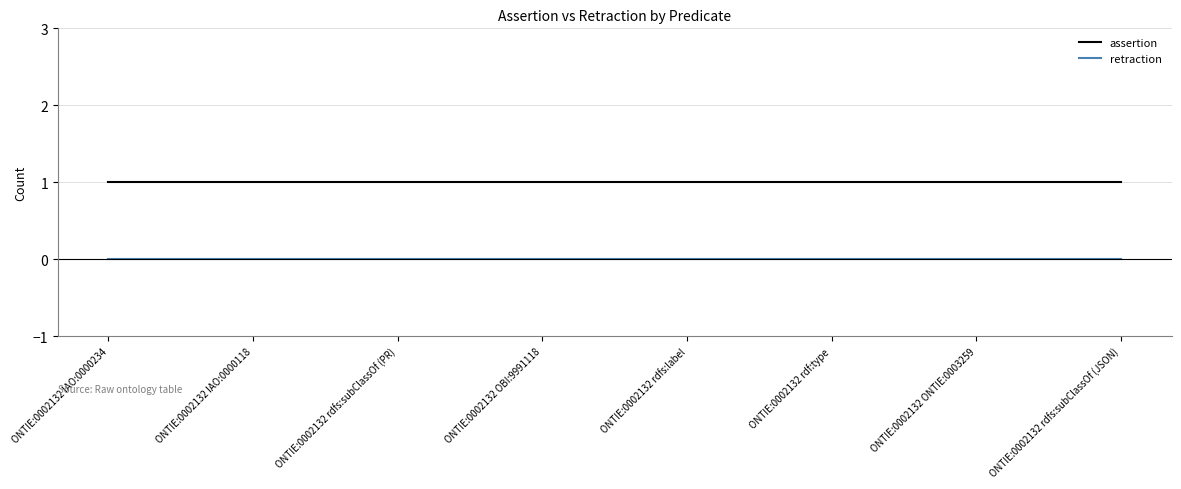

Reading left to right, what are all the values shown in this chart?

assertion: 1	1	1	1	1	1	1	1
retraction: 0	0	0	0	0	0	0	0